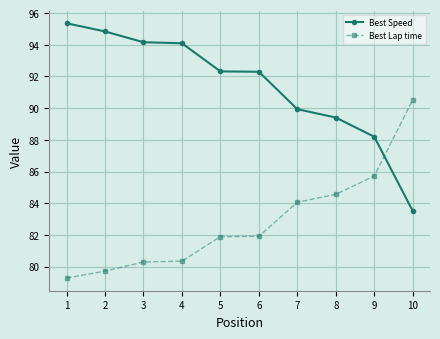

What are all the series names shown in the legend?

Best Speed, Best Lap time